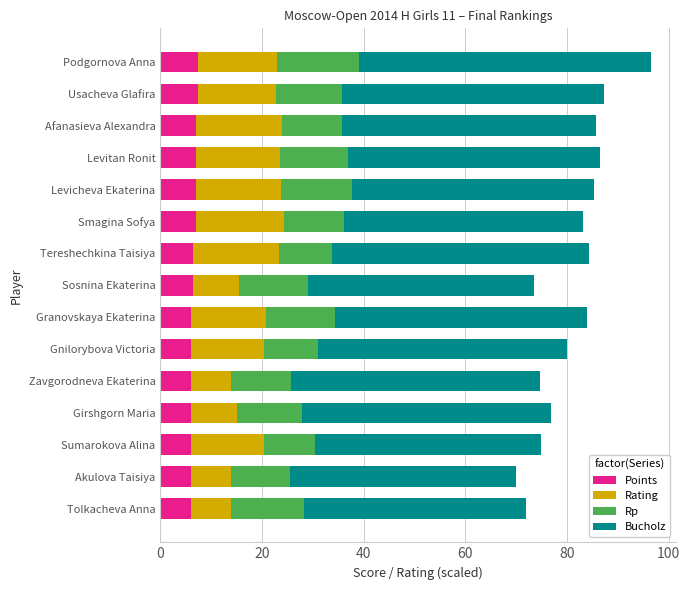

What is the sum of all Points values?

98.0